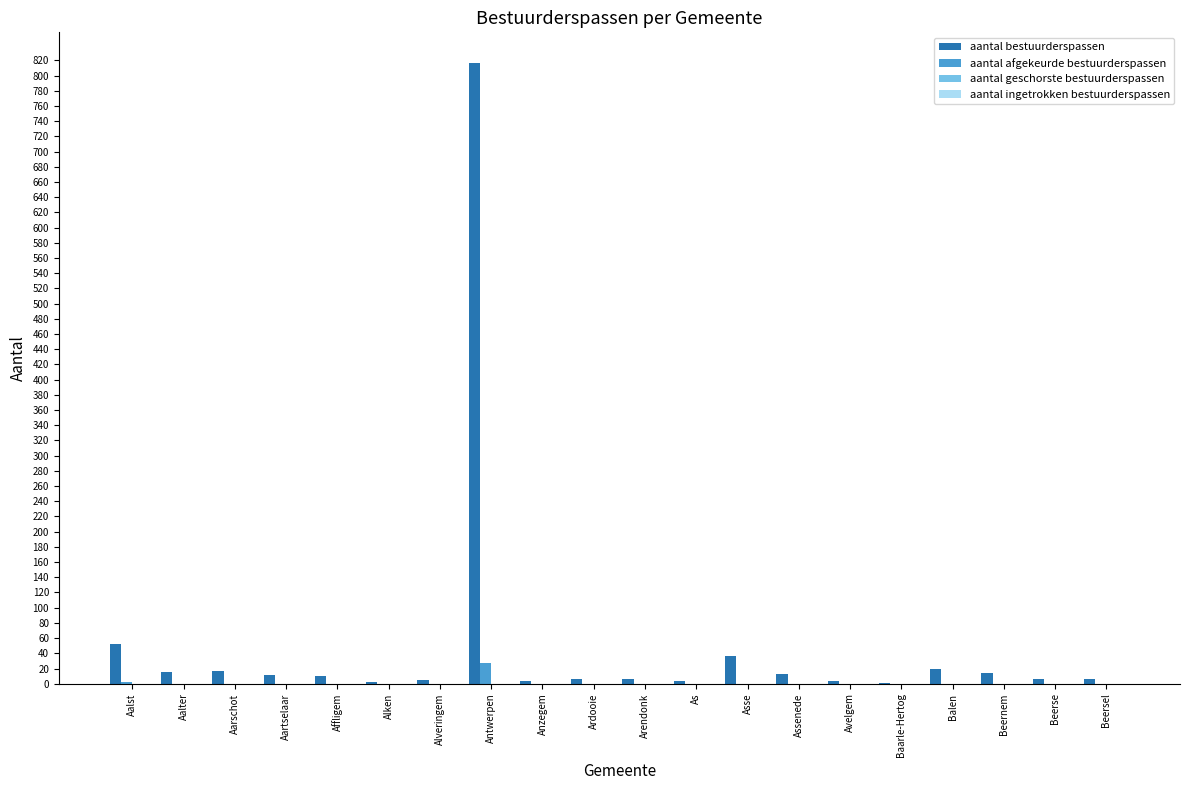

At which label is aantal bestuurderspassen closest to 408?

Aalst